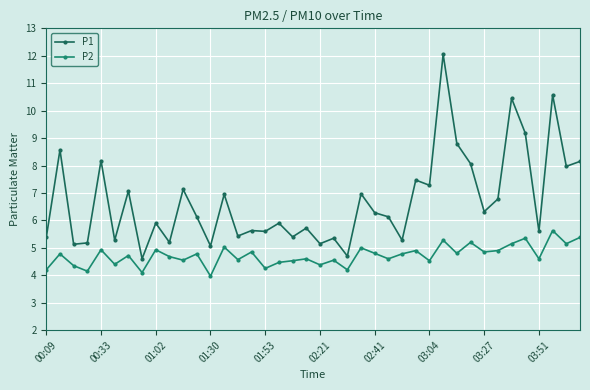

At which label is P1 closest to 8?

38